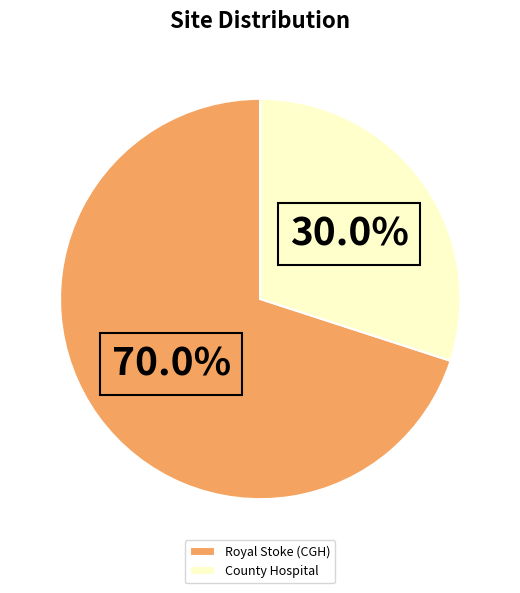

The Royal Stoke (CGH) slice represents 70% of the pie. True or false?

True